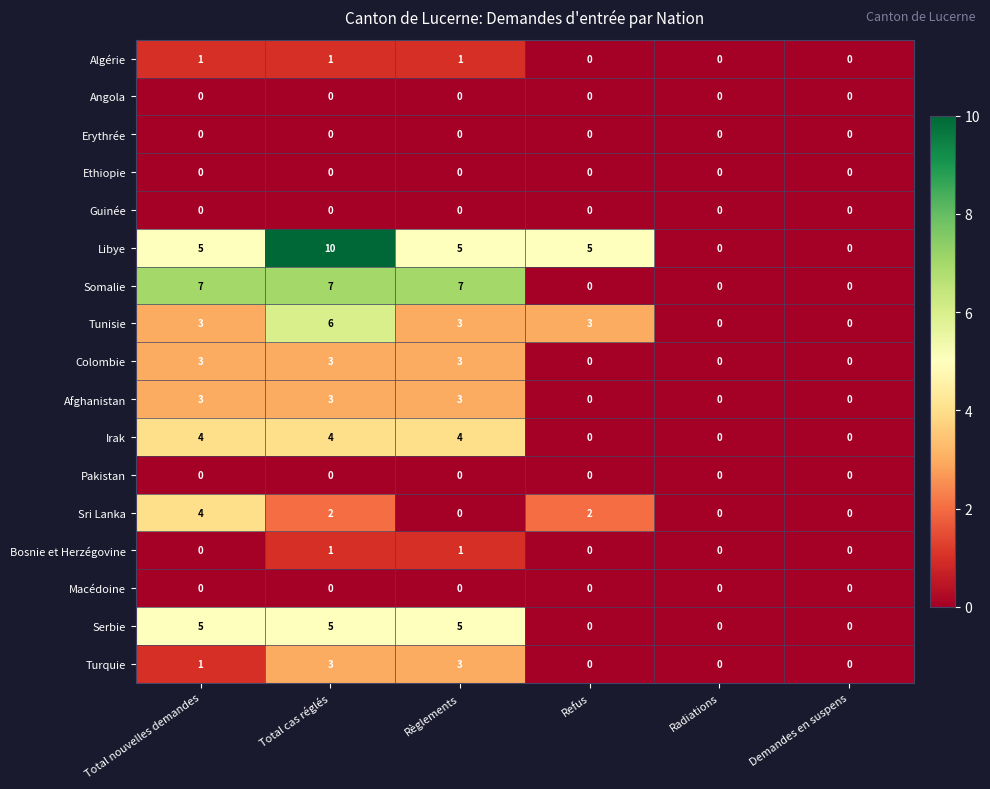

The Afghanistan series shows 3 at Total nouvelles demandes. True or false?

True